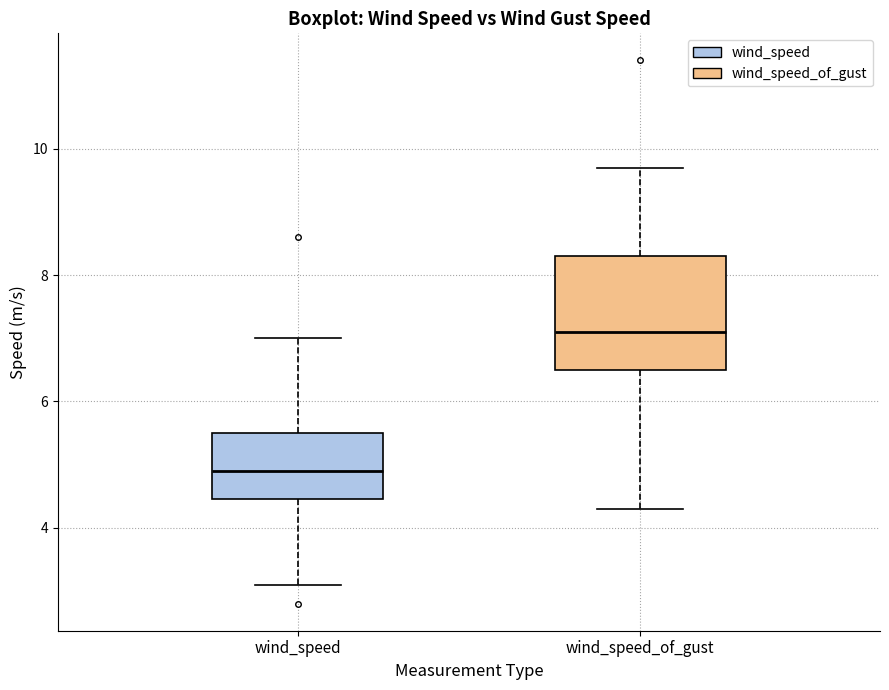

Which box's median line is the lowest?

wind_speed